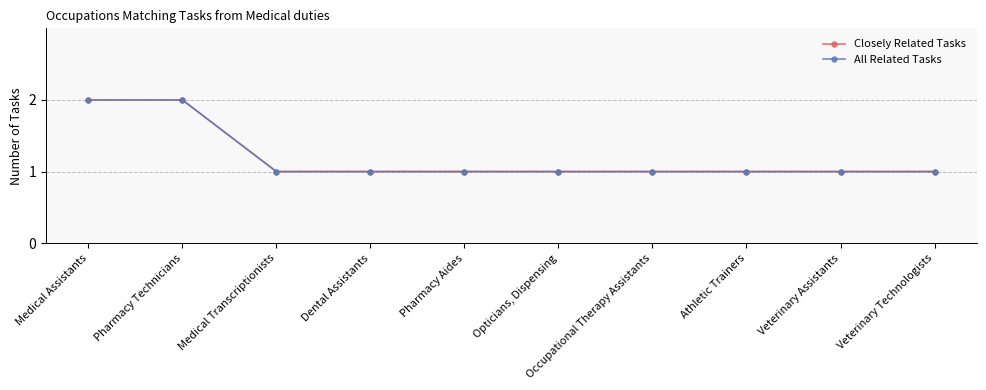

True or false: All Related Tasks and Closely Related Tasks cross at least once.

False